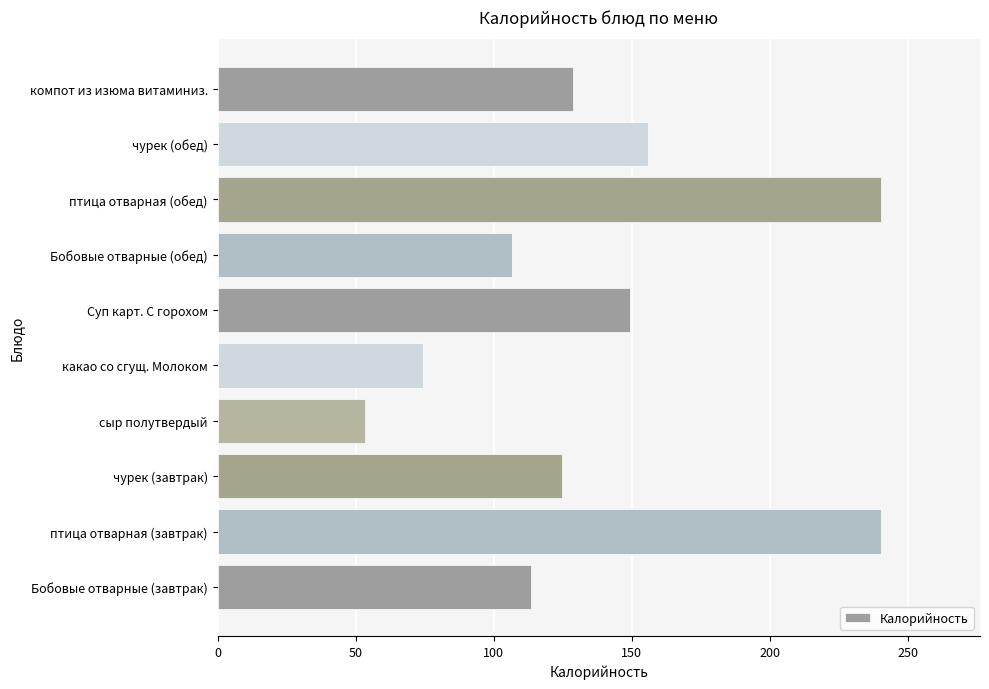

Between птица отварная (обед) and Бобовые отварные (обед), which is larger?

птица отварная (обед)